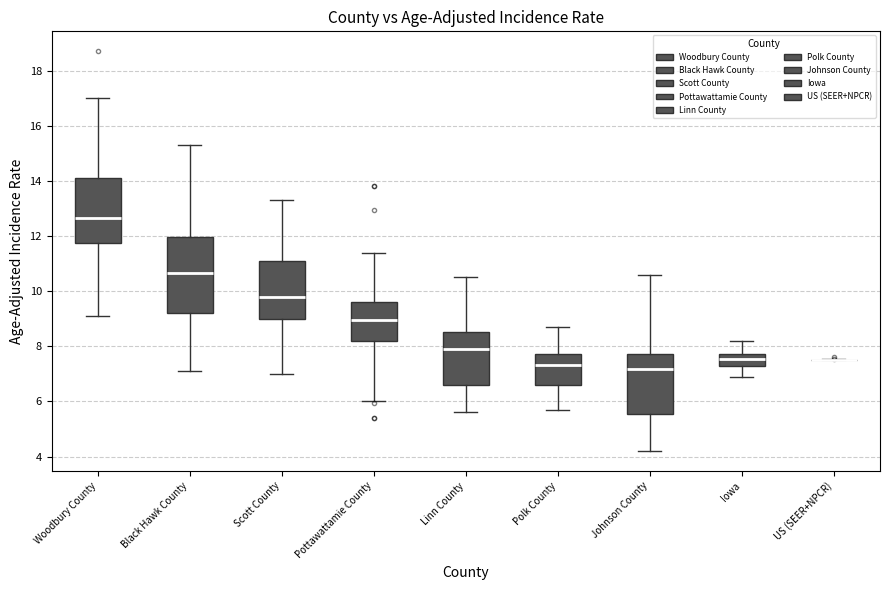

Reading left to right, transcribe this box plot: for each box, give where its median line is, the range the box spans, and where its two whiskers end, as read against the y-axis. The values are not printed on the chart, so give them approximately, as read against the axis.

Woodbury County: median 12.6, box 11.8 to 14.2, whiskers 9.2 to 17.0
Black Hawk County: median 10.6, box 9.2 to 12.0, whiskers 7.2 to 15.4
Scott County: median 9.8, box 9.0 to 11.0, whiskers 7.0 to 13.4
Pottawattamie County: median 9.0, box 8.2 to 9.6, whiskers 6.0 to 11.4
Linn County: median 7.8, box 6.6 to 8.6, whiskers 5.6 to 10.6
Polk County: median 7.4, box 6.6 to 7.8, whiskers 5.8 to 8.8
Johnson County: median 7.2, box 5.6 to 7.8, whiskers 4.2 to 10.6
Iowa: median 7.6, box 7.2 to 7.8, whiskers 7.0 to 8.2
US (SEER+NPCR): box collapsed to a line at 7.6, whiskers 7.6 to 7.6